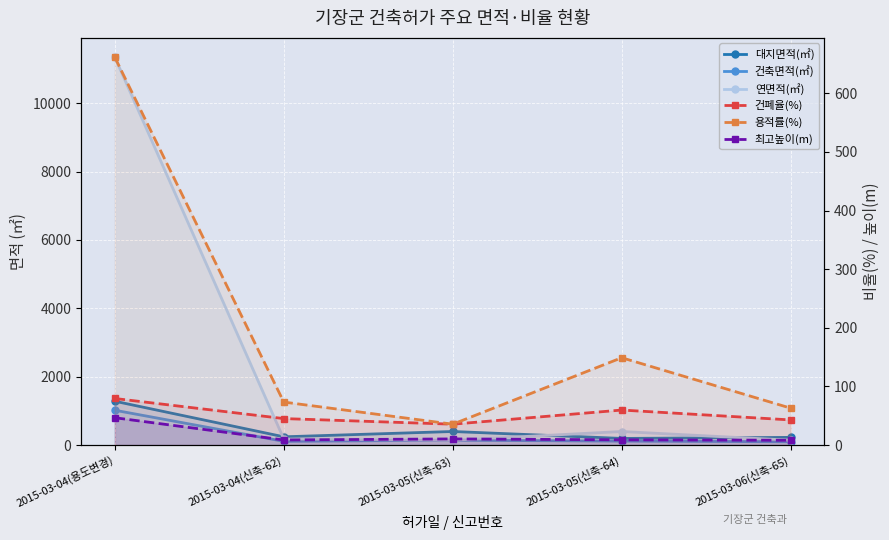

Where is the first local maximum for 건축면적(㎡)?

2015-03-05(신축-63)